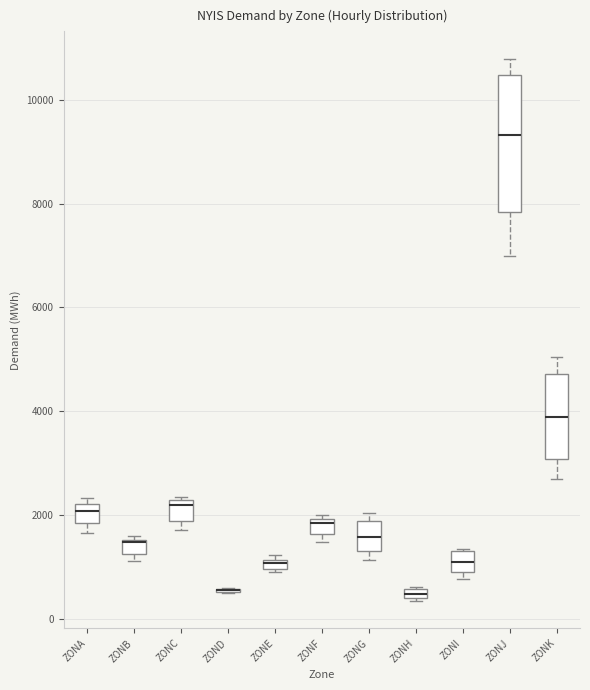

Where is the lower edge of the box for ZONB on the y-axis? The values are not printed on the chart, so give them approximately, as read against the axis.

1200